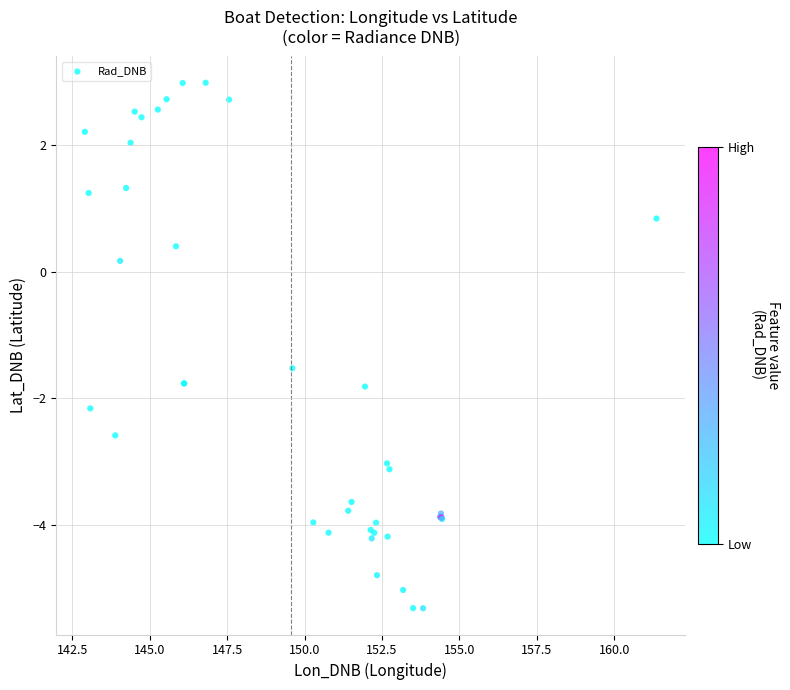

What Y value in the scatter plot is closest to -1?

-1.5